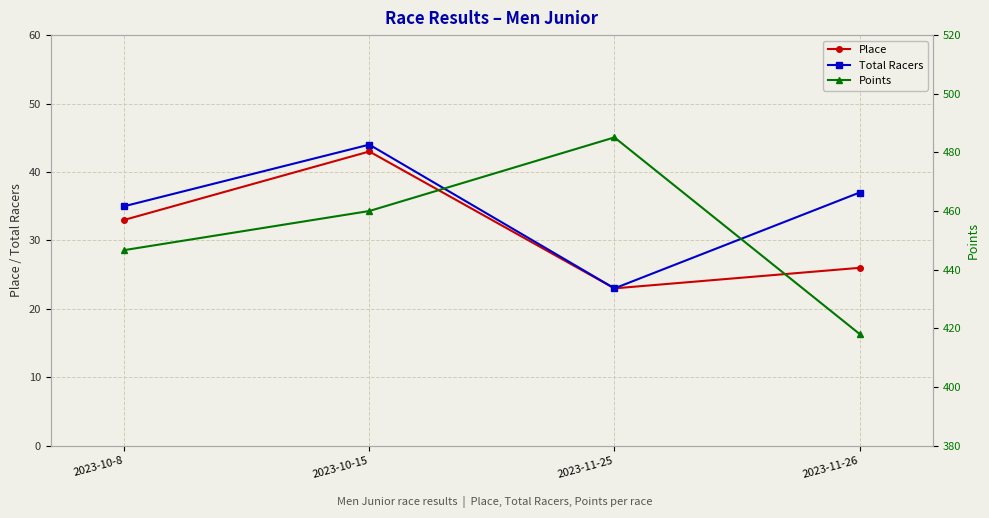

True or false: Points and Total Racers intersect in this chart.

False